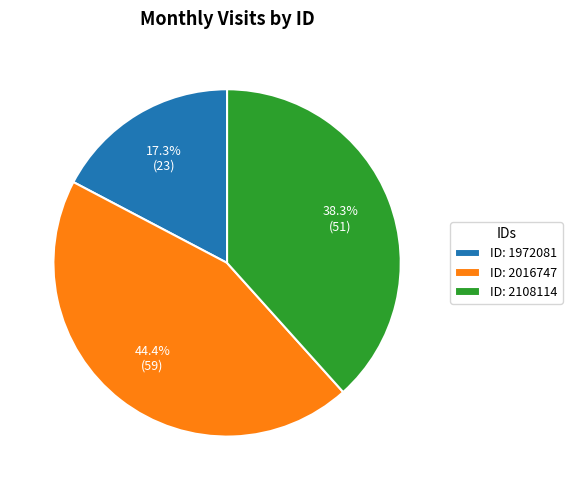

Combined, do ID: 2108114 and ID: 1972081 account for over 50%?

Yes